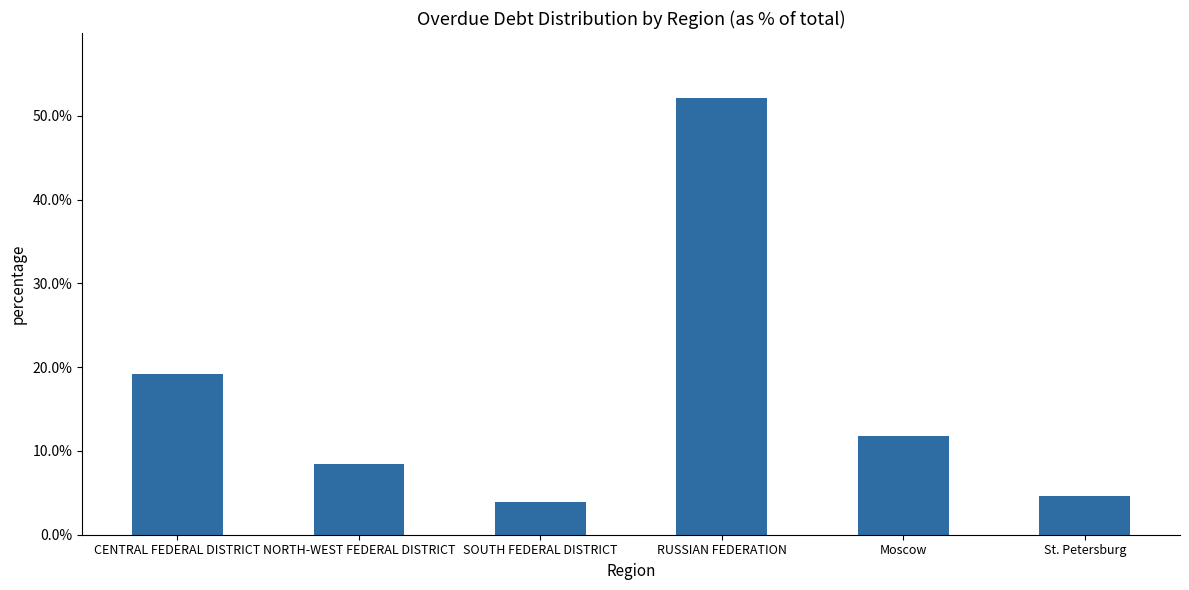

Which has a higher value, Moscow or SOUTH FEDERAL DISTRICT?

Moscow